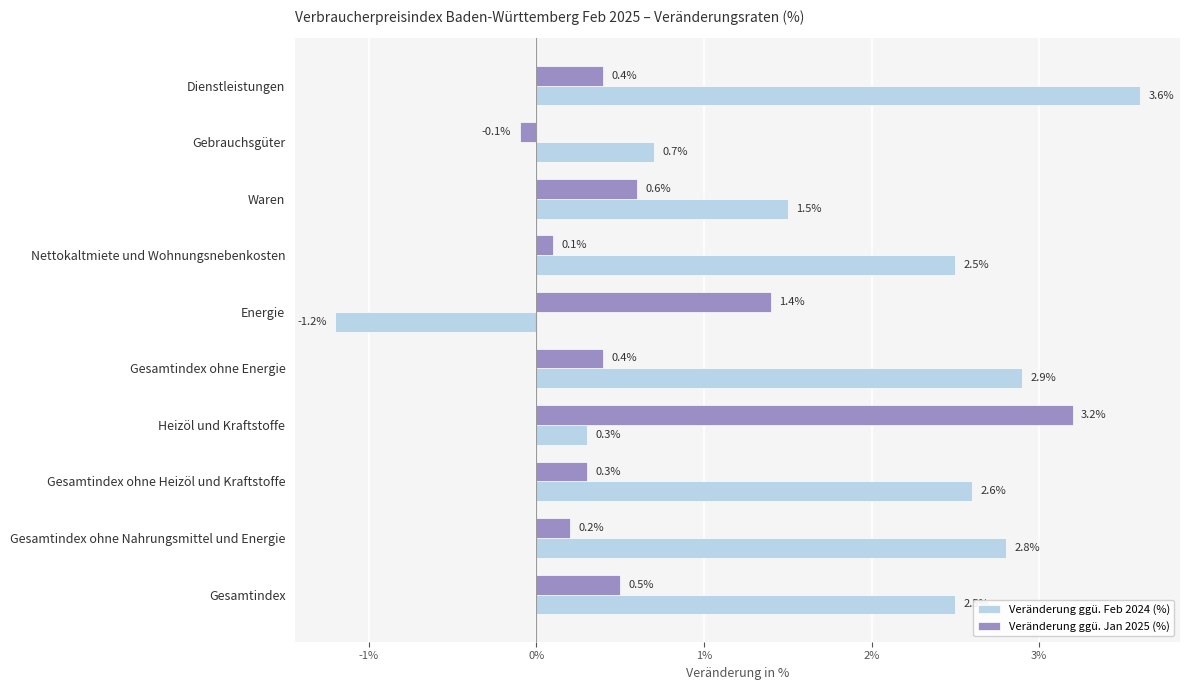

Between Gesamtindex ohne Nahrungsmittel und Energie and Heizöl und Kraftstoffe, which series saw the biggest shift?

Veränderung ggü. Jan 2025 (%)